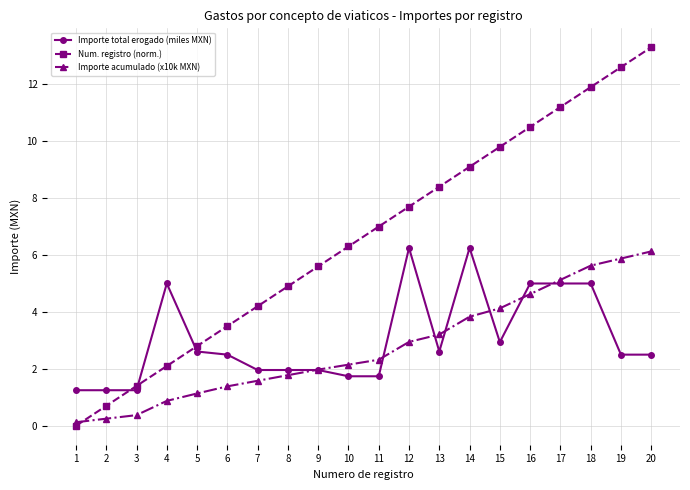

Which series has the largest total across all categories?

Num. registro (norm.)